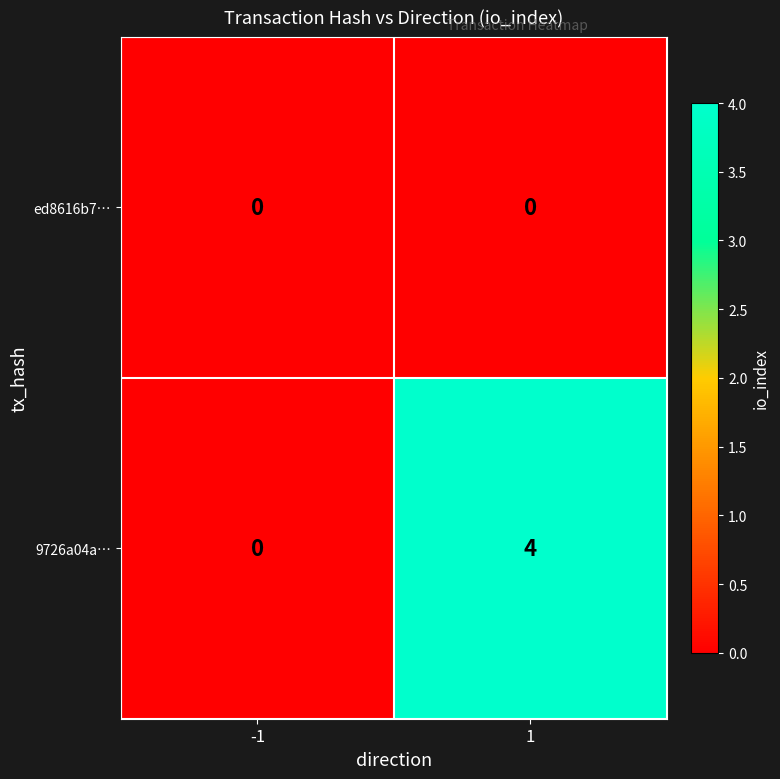

Reading right to left, transcribe all the data shown in this chart.

ed8616b7…: 1=0	-1=0
9726a04a…: 1=4	-1=0